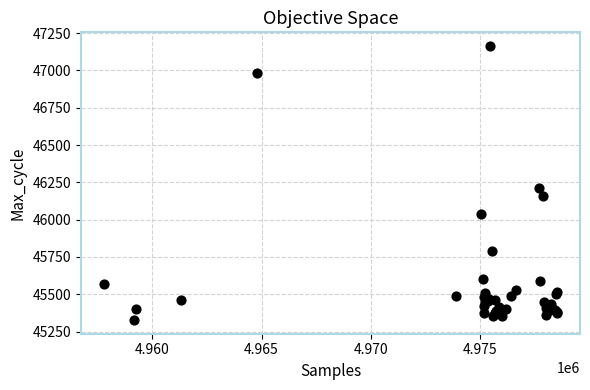

What Y value in the scatter plot is closest to 46245?

46209